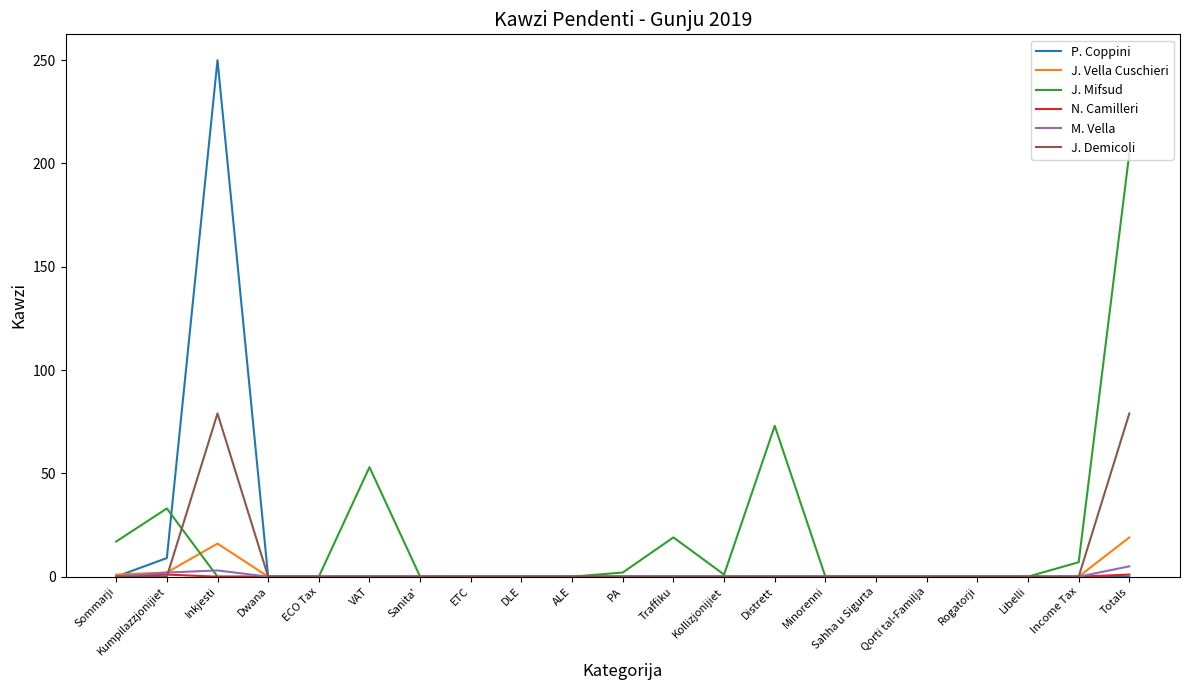

At how many categories does at least one series exceed 203?

2